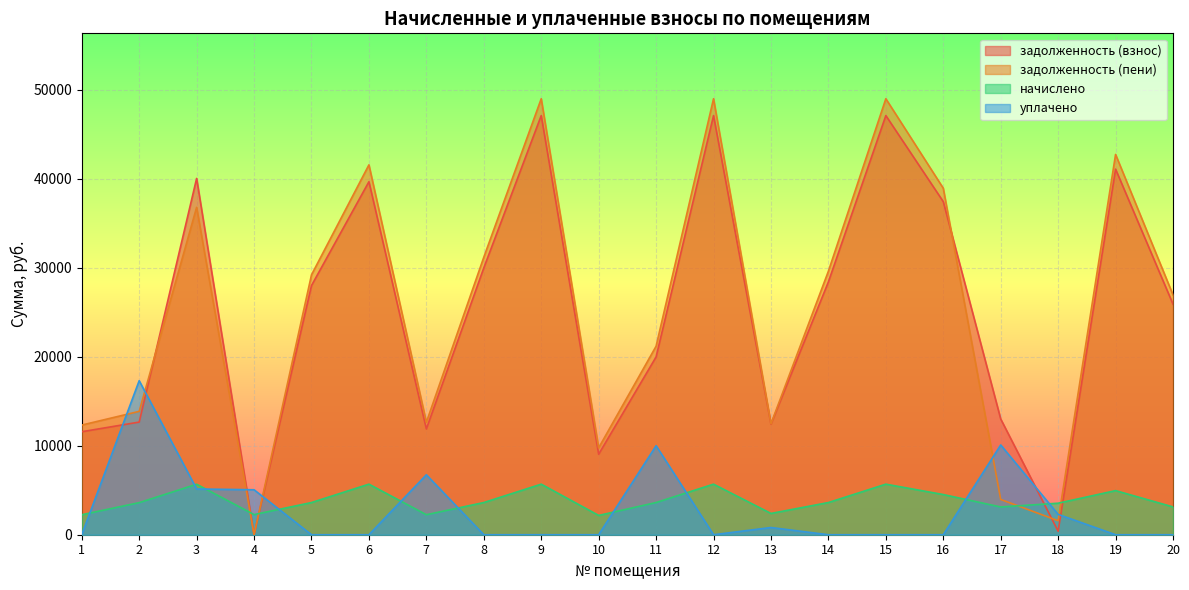

What is the difference between the задолженность (взнос) values at 4 and 11?

19975.4